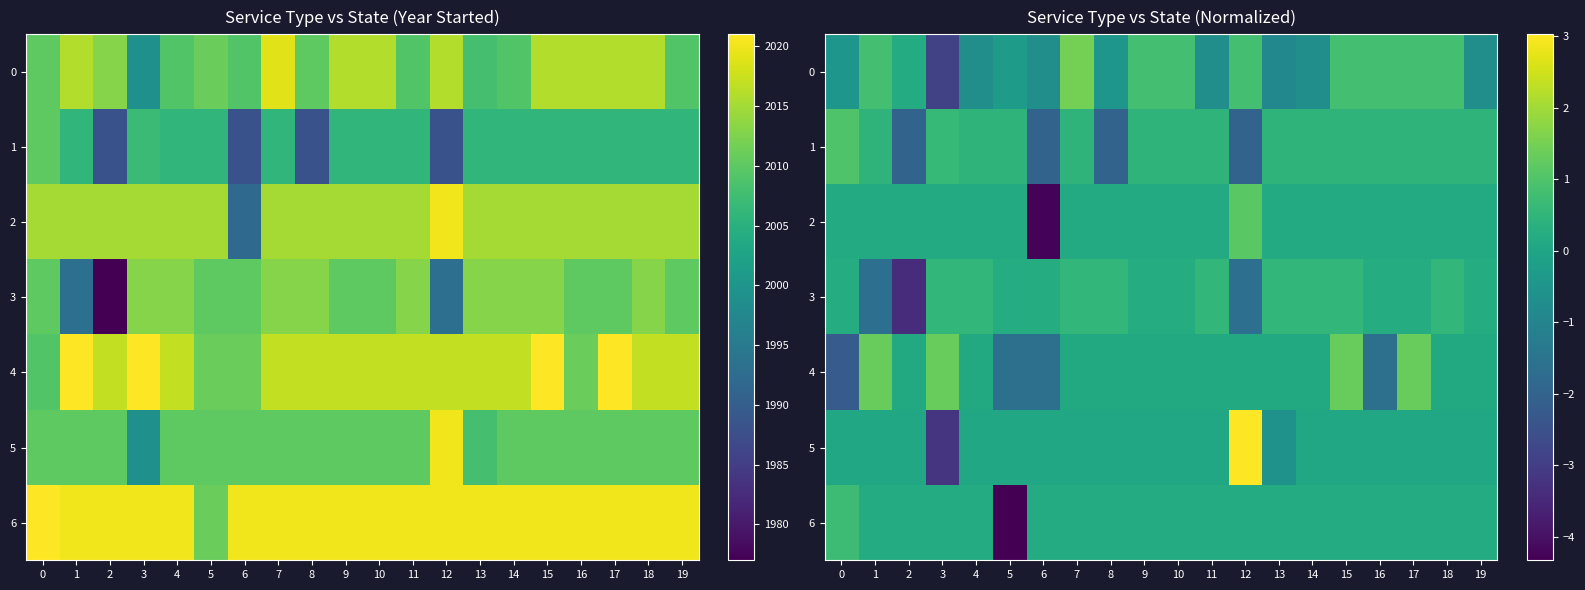

What is the spread (max minus min) of values at 18?

0.8